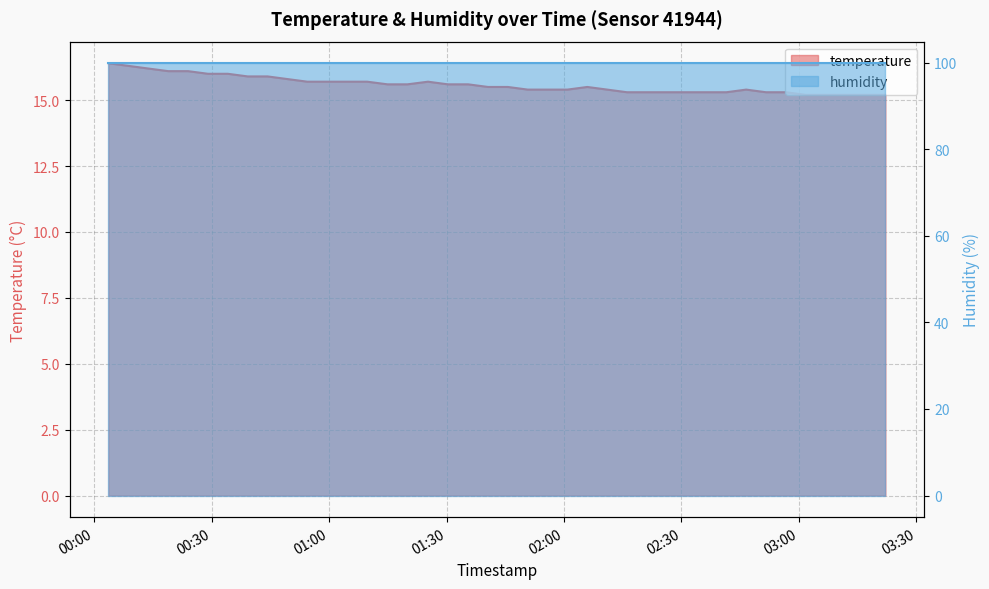

Read the value at 2023-07-29T00:03:39.

16.4